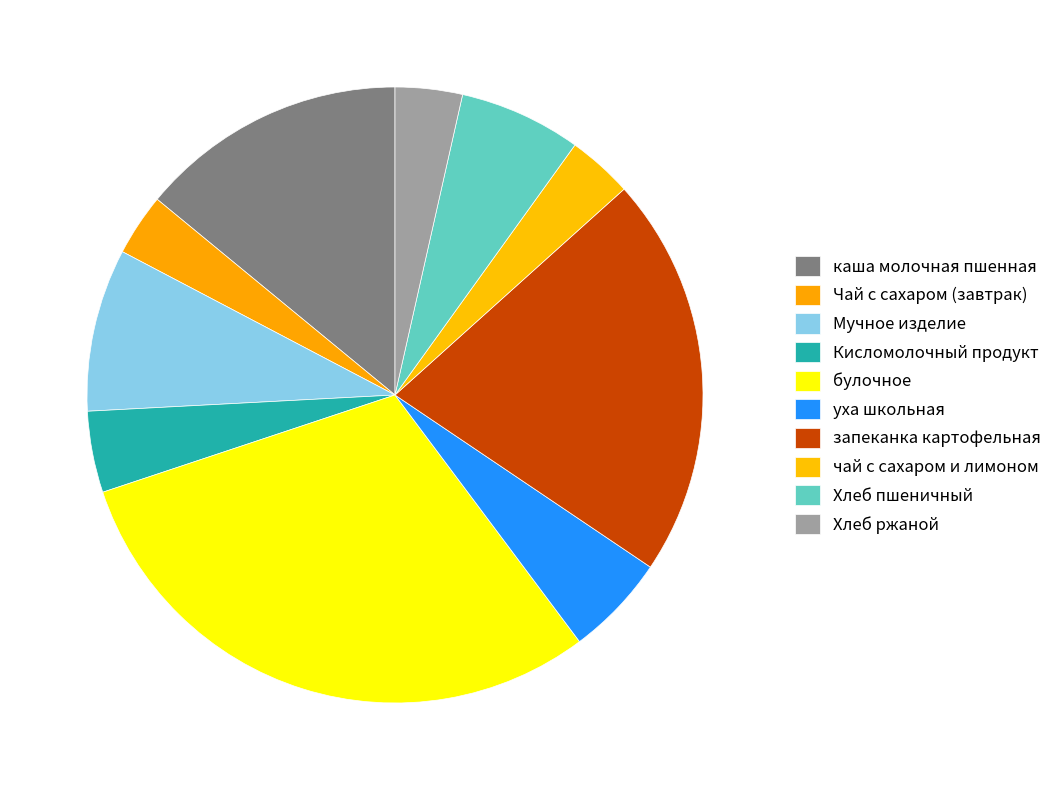

Is it true that Хлеб пшеничный is 1% of the pie?

False